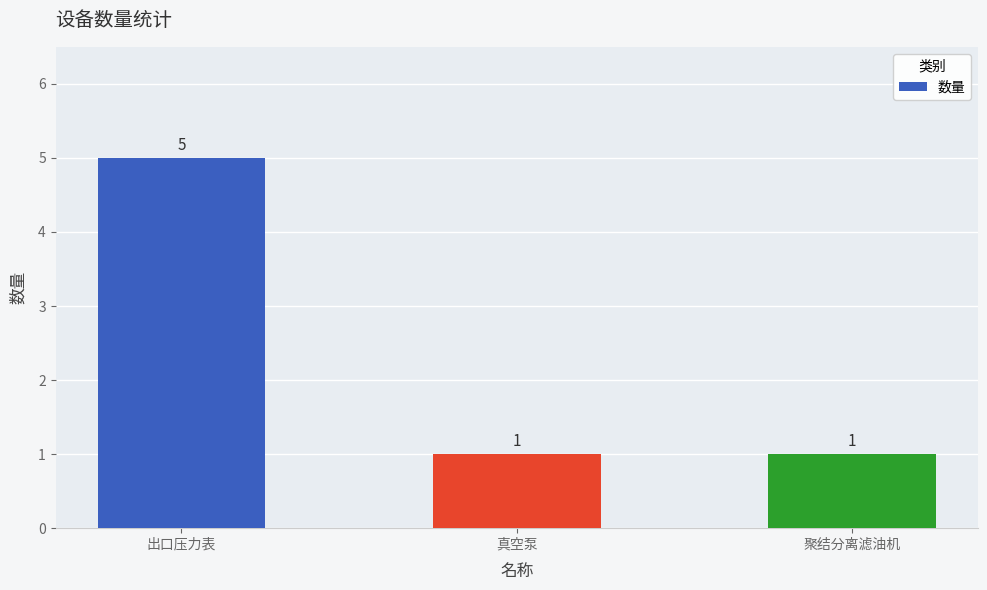

Reading right to left, what are all the values shown in this chart?

1	1	5